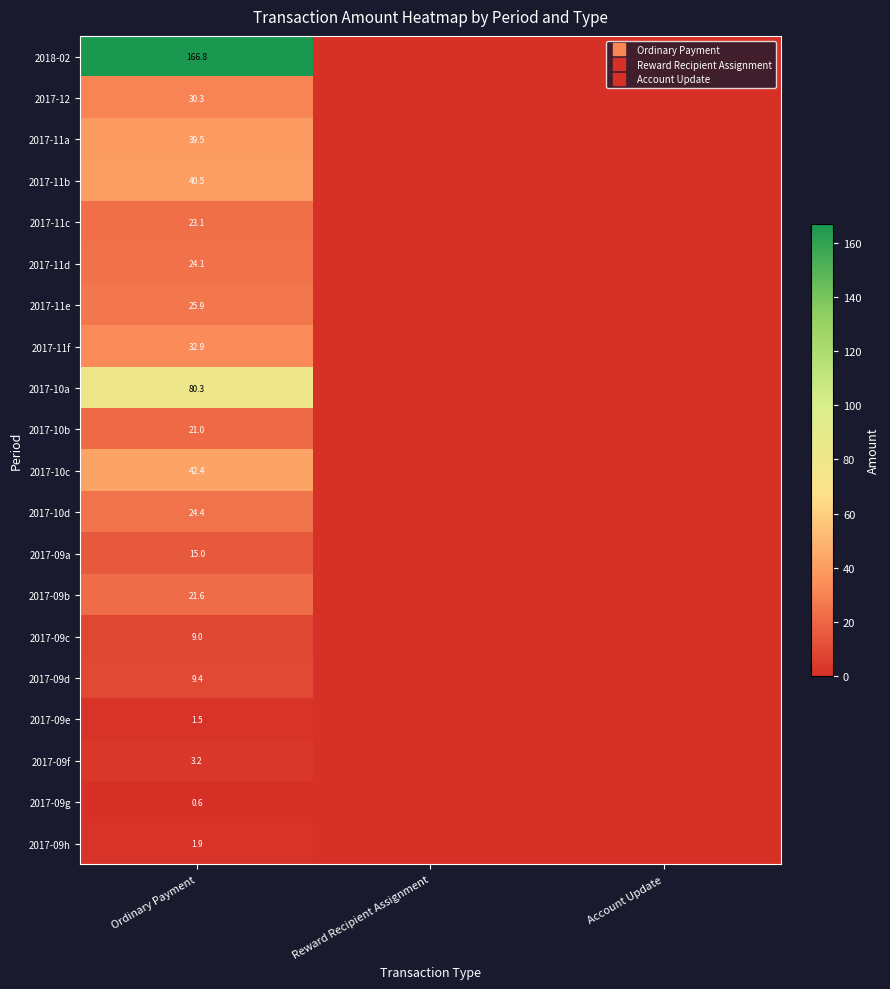

At which label is 2017-10a closest to 40?

Reward Recipient Assignment